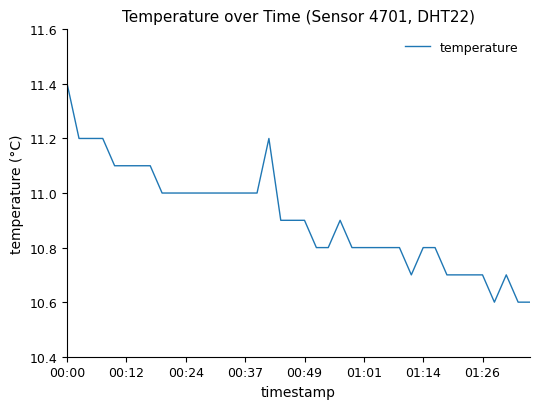

What is the minimum value shown in the chart?

10.6